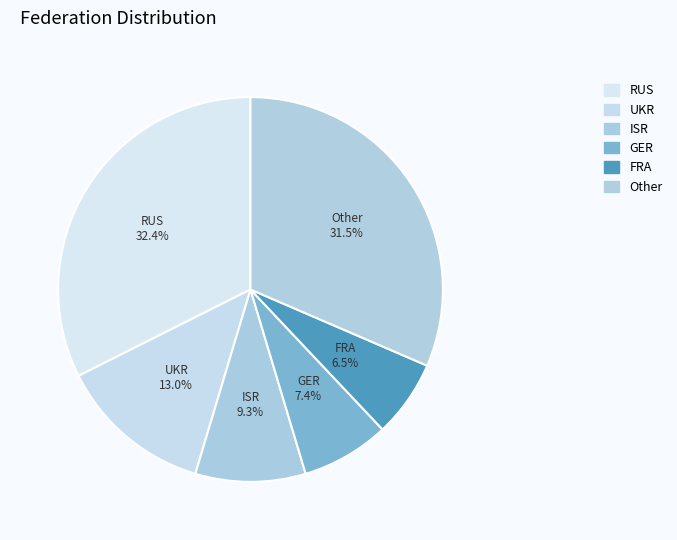

Is there any slice that represents more than half of the pie?

No